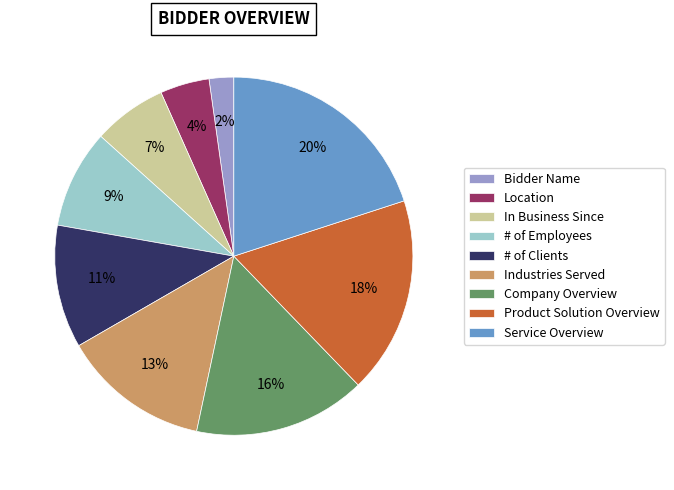

Is it true that Company Overview is 16% of the pie?

True